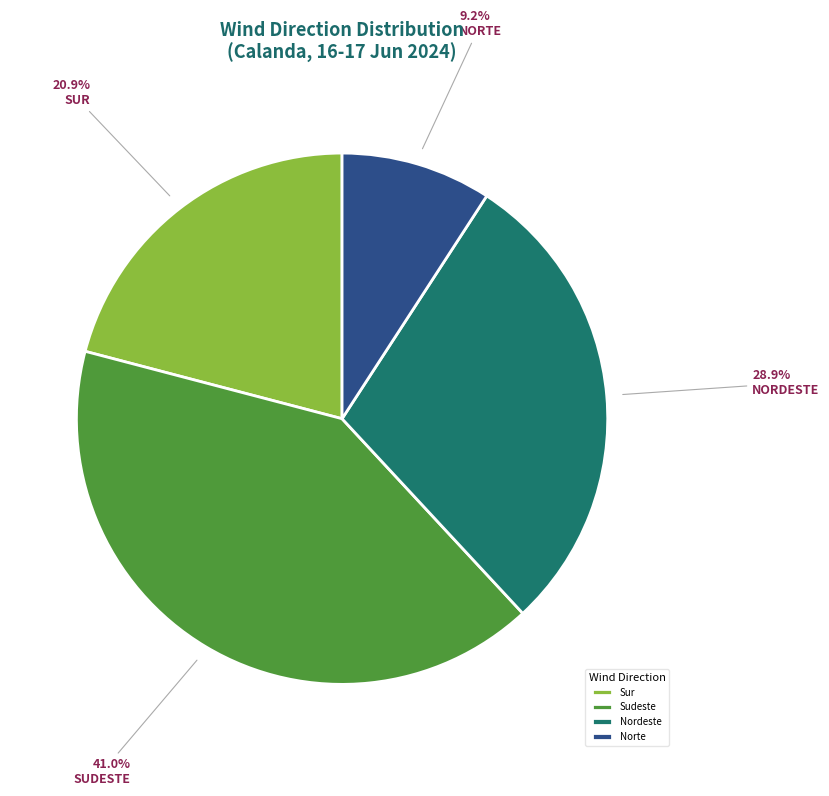

To the nearest percent, what percentage of the pie is Sudeste?

41%